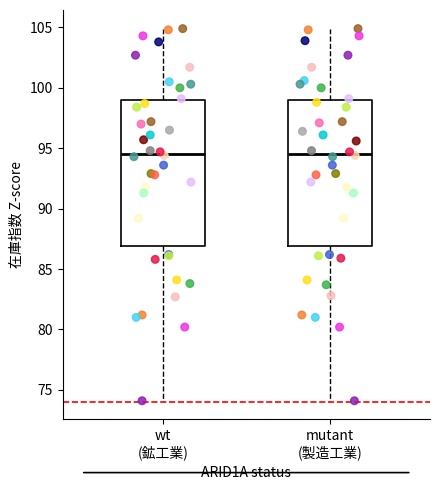

Reading left to right, read every box against the y-axis: the position of its median line, the range the box covers, and the ends of its whiskers. The values are not printed on the chart, so give them approximately, as read against the axis.

wt (鉱工業): median 94.5, box 87.0 to 99.0, whiskers 74.0 to 105.0
mutant (製造工業): median 94.5, box 87.0 to 99.0, whiskers 74.0 to 105.0